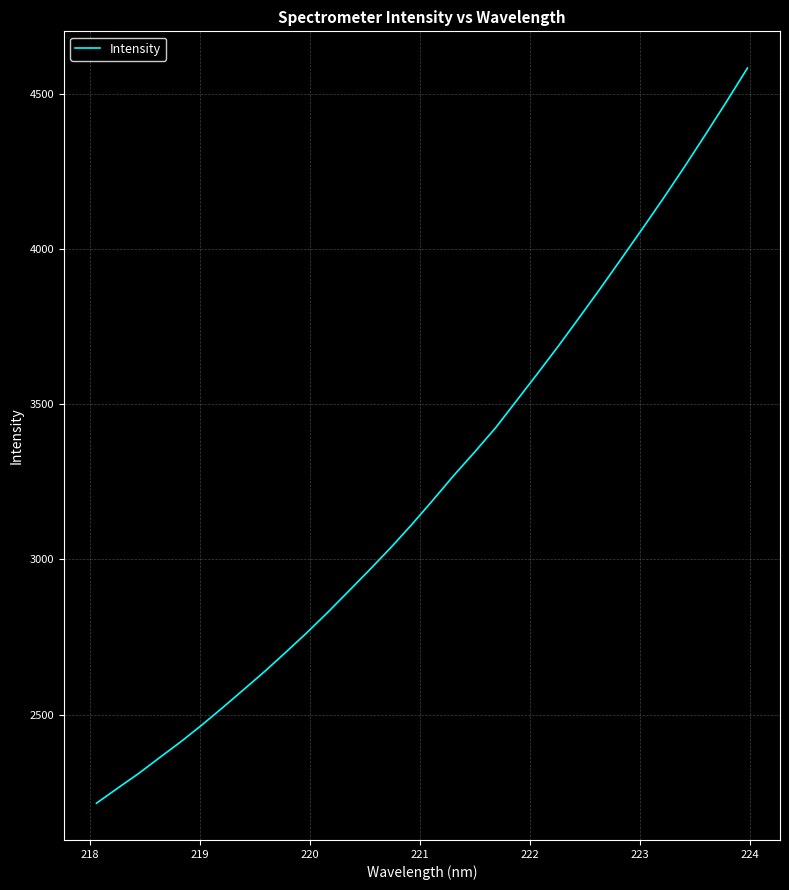

What is the greatest value displayed?

4582.8